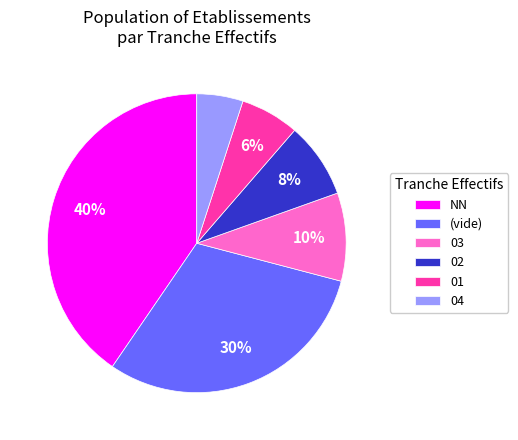

What is the smallest slice in the pie chart?

04